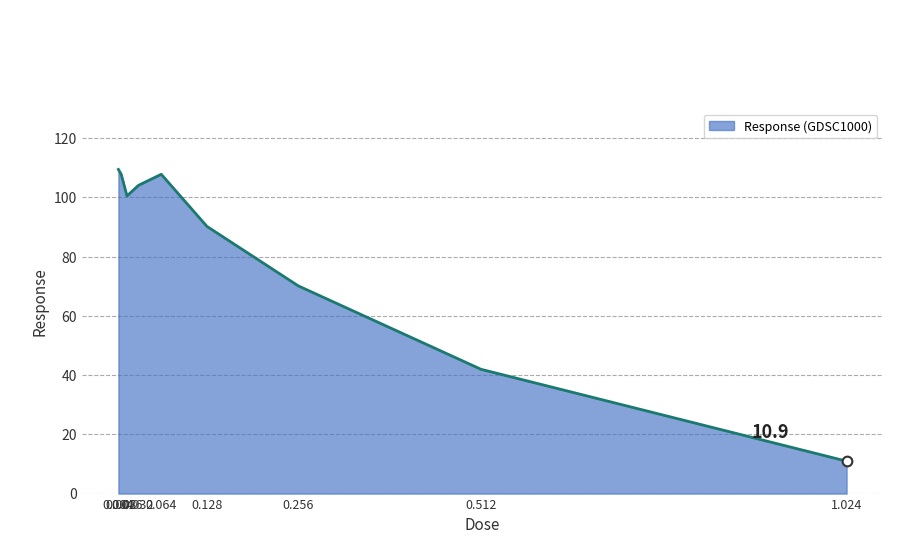

What is the greatest value displayed?

109.4